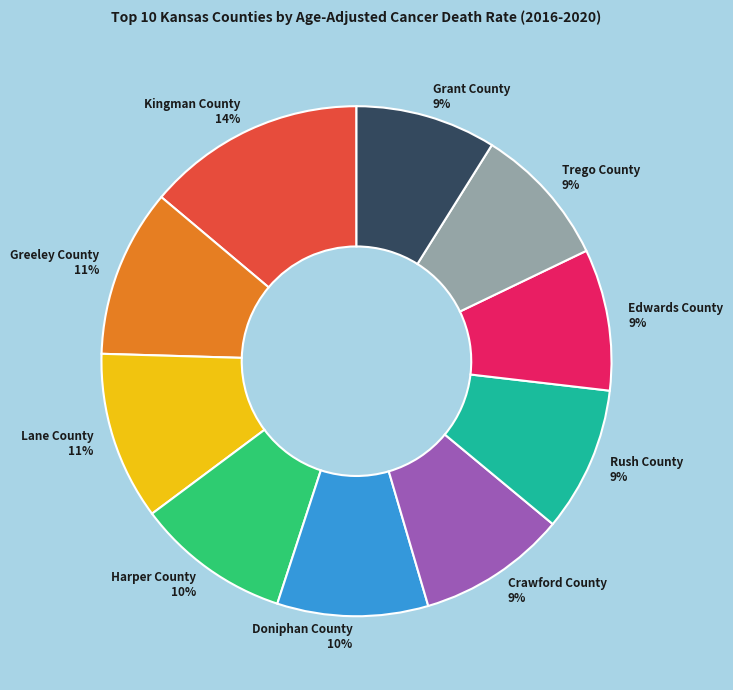

Between Harper County and Edwards County, which is larger?

Harper County